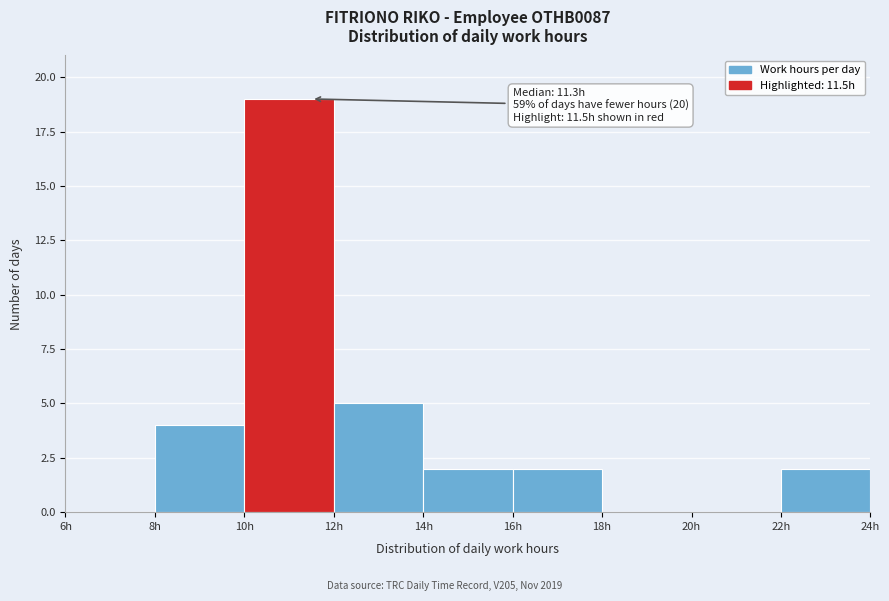

Over which range of the x-axis is the bar tallest?

10 to 12